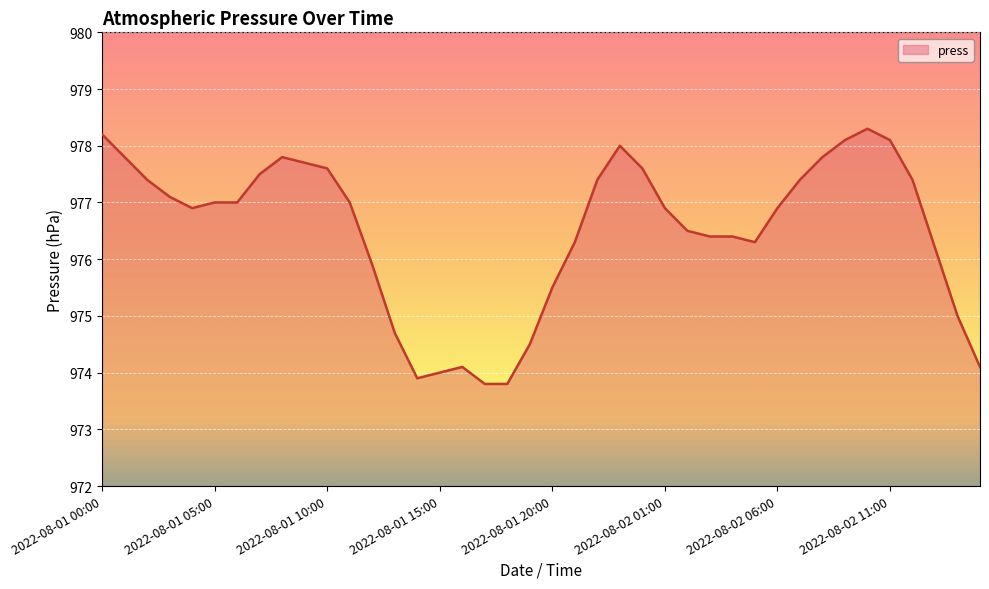

What is the average value?

976.5